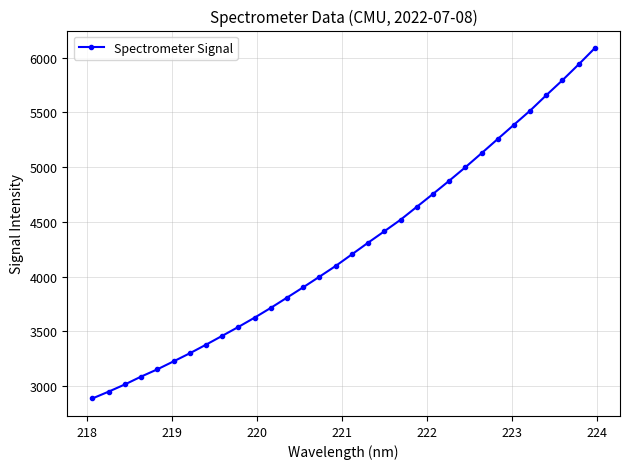

True or false: the data has more than 2 interior local peaks.

False